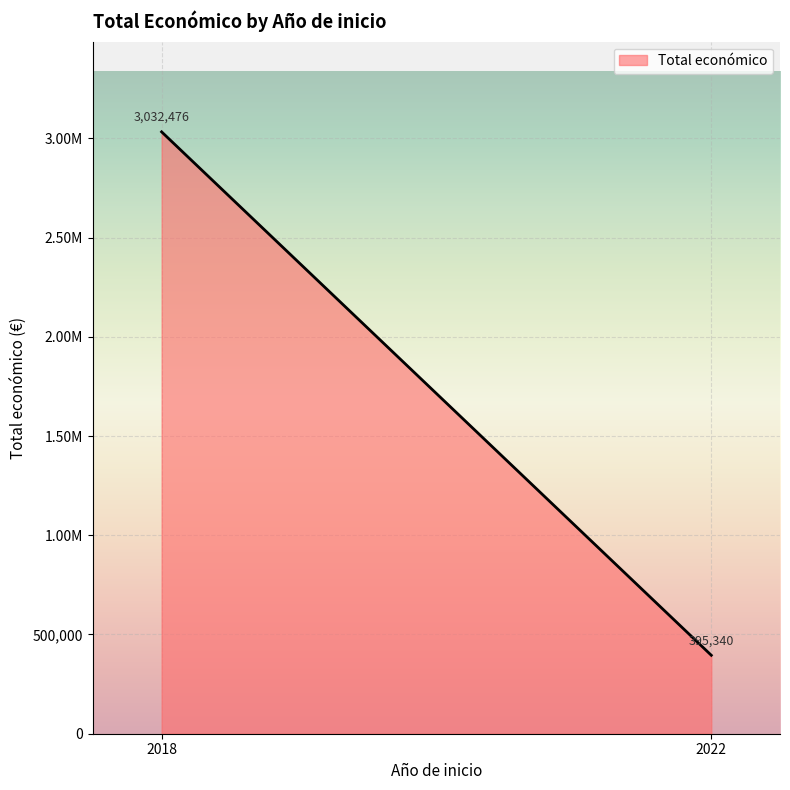

At which category does the chart reach its peak across all series?

2018